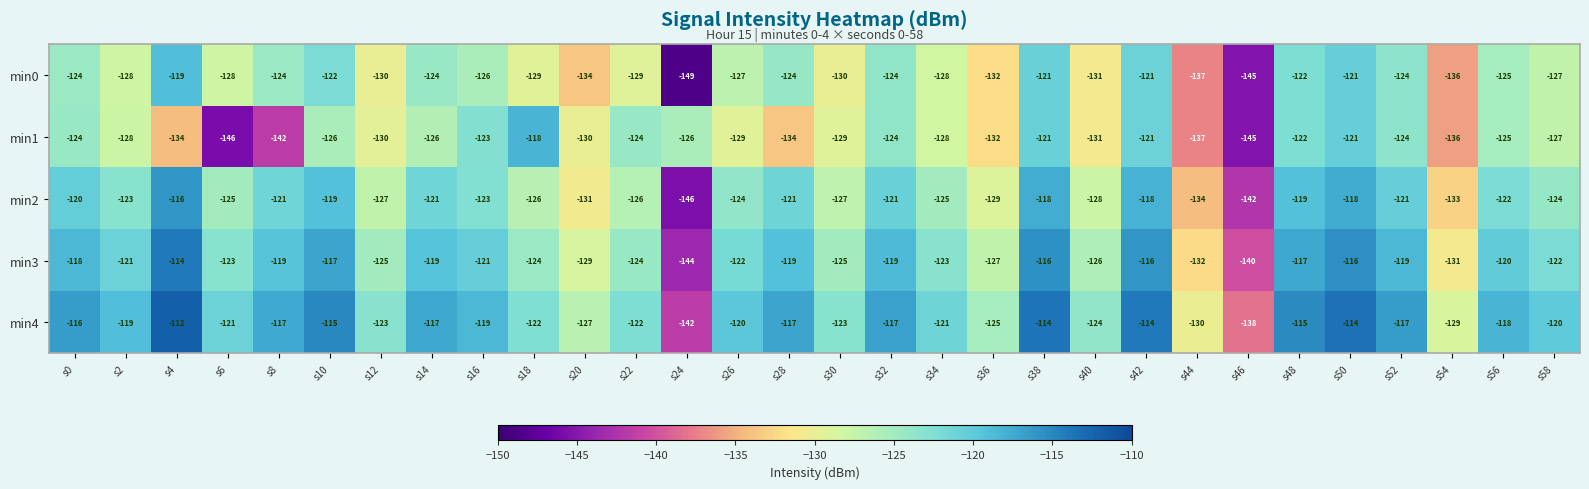

Is it true that min3 equals -120 at s56?

True